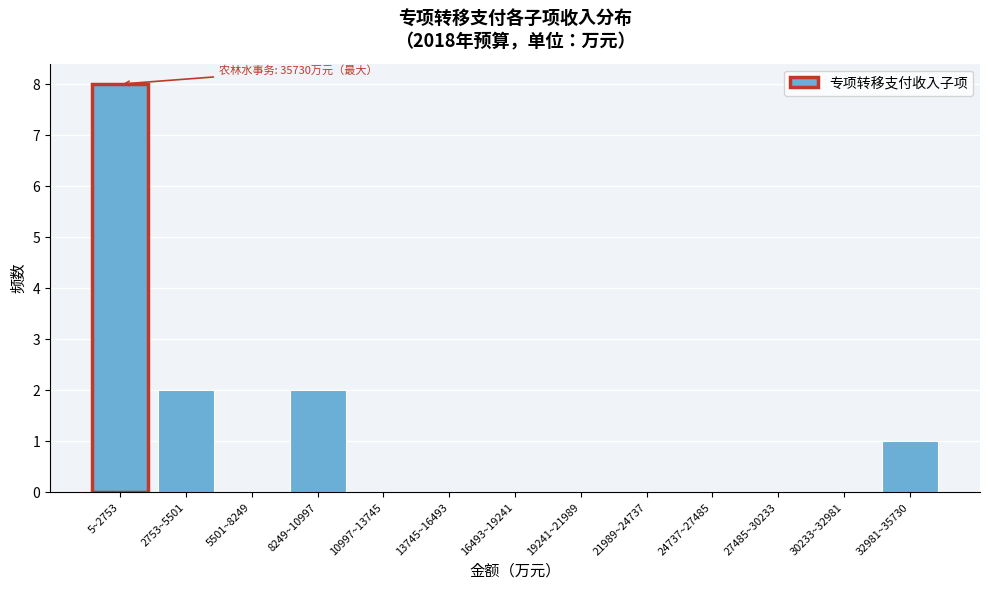

Reading left to right, transcribe all the data shown in this chart.

5~2753=8	2753~5501=2	5501~8249=0	8249~10997=2	10997~13745=0	13745~16493=0	16493~19241=0	19241~21989=0	21989~24737=0	24737~27485=0	27485~30233=0	30233~32981=0	32981~35730=1